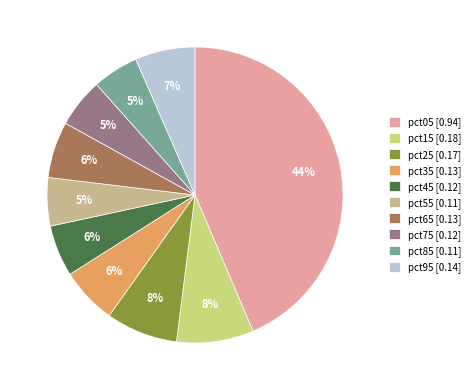

To the nearest percent, what portion does pct25 represent?

8%